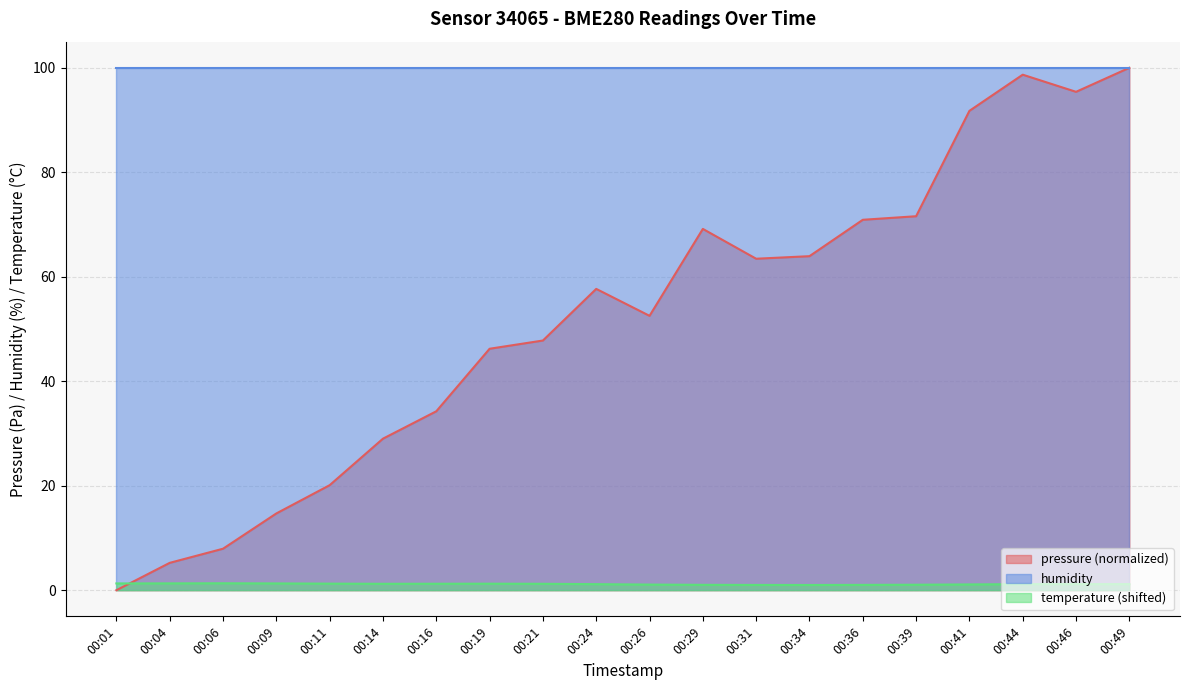

At which label is pressure closest to 50?

00:21